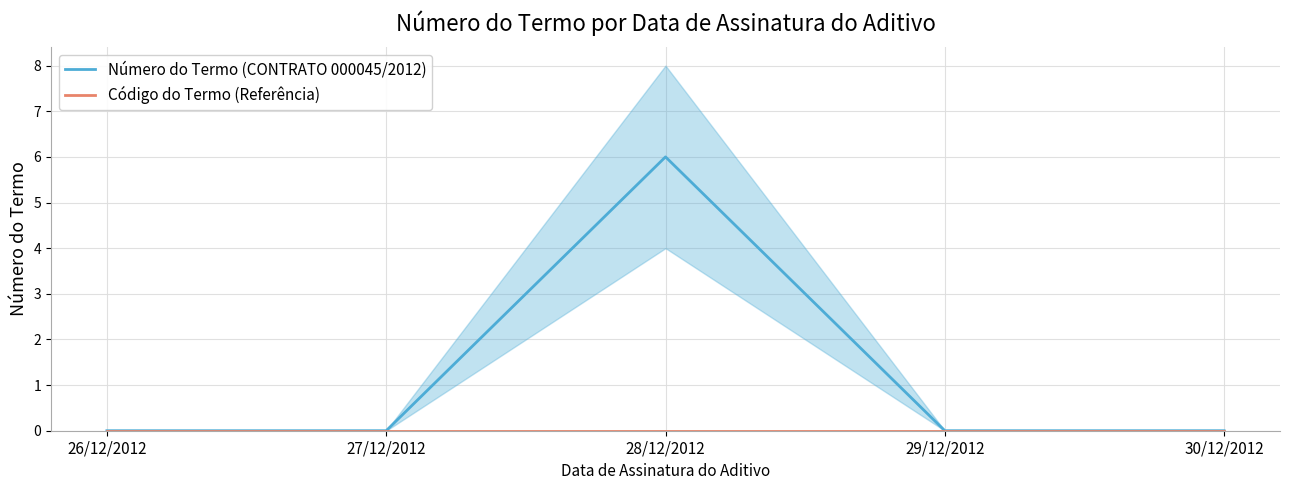

Reading right to left, what are all the values shown in this chart?

Número do Termo (CONTRATO 000045/2012): 30/12/2012=0	29/12/2012=0	28/12/2012=6	27/12/2012=0	26/12/2012=0
Código do Termo (Referência): 30/12/2012=0	29/12/2012=0	28/12/2012=0	27/12/2012=0	26/12/2012=0